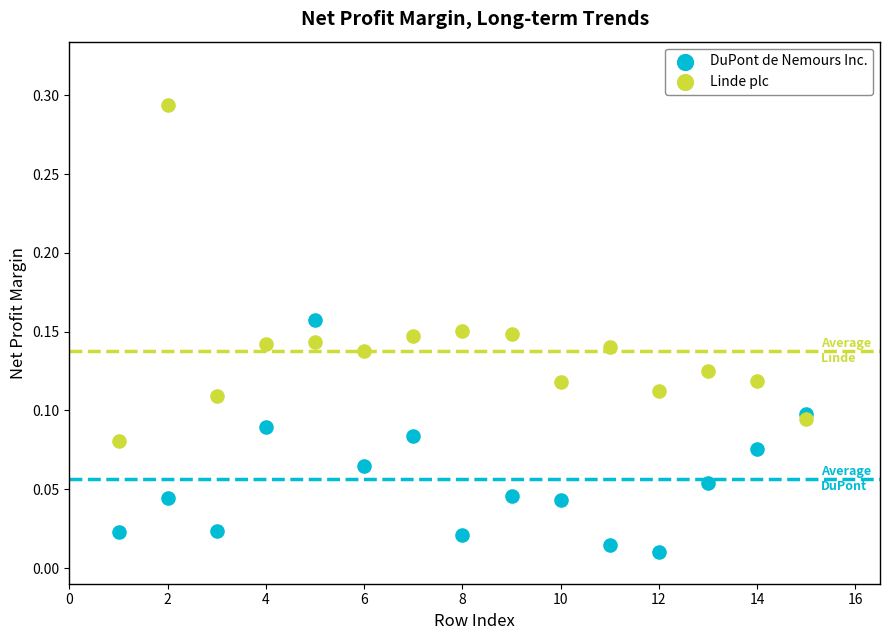

Which series reaches the maximum Y coordinate?

Linde plc